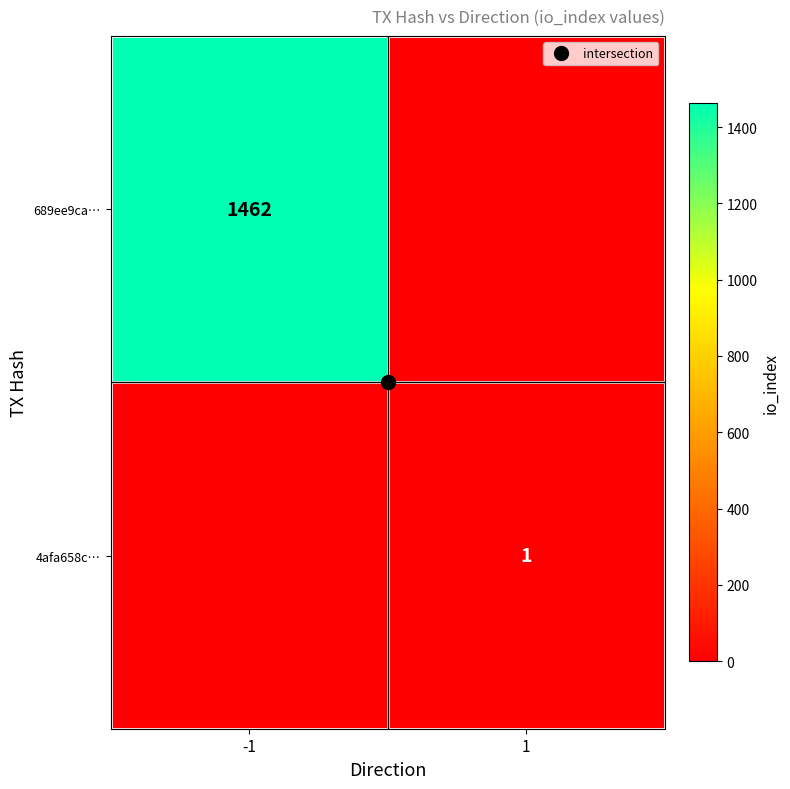

The value of 4afa658c… at -1 is 0. True or false?

True